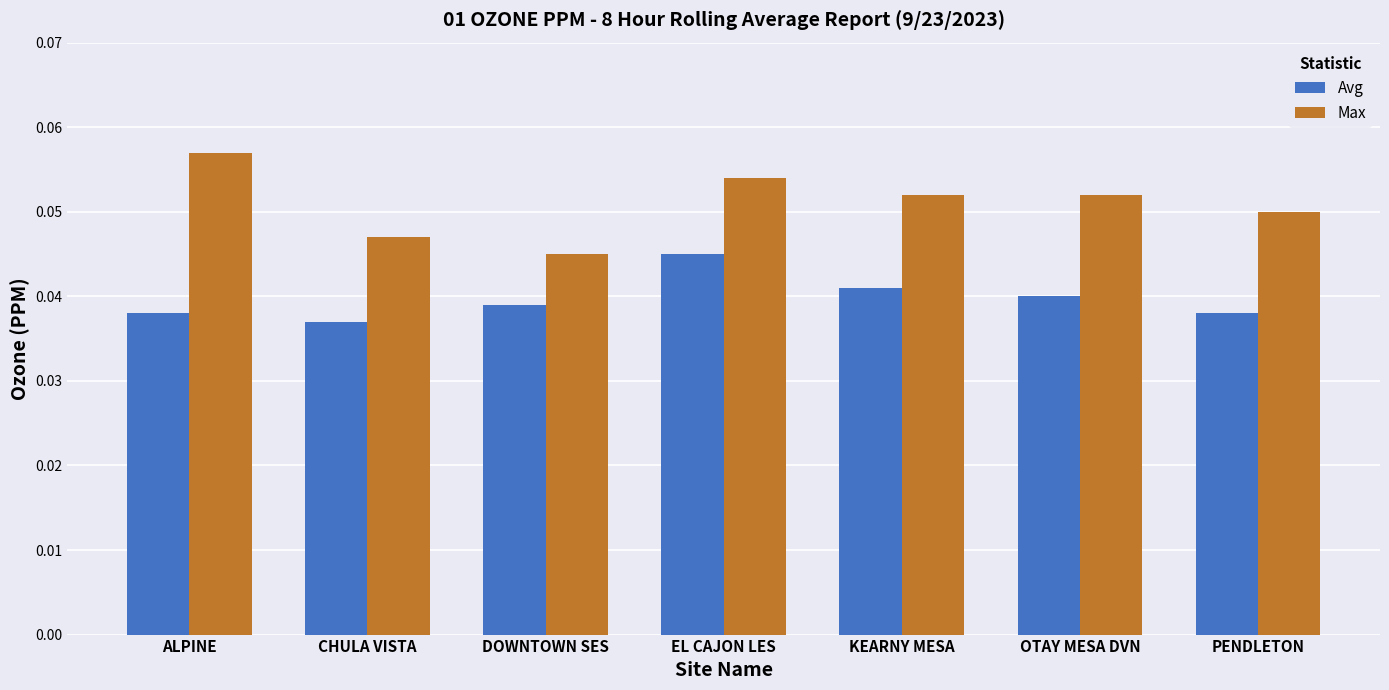

What is the label of the 7th bar from the left?

PENDLETON